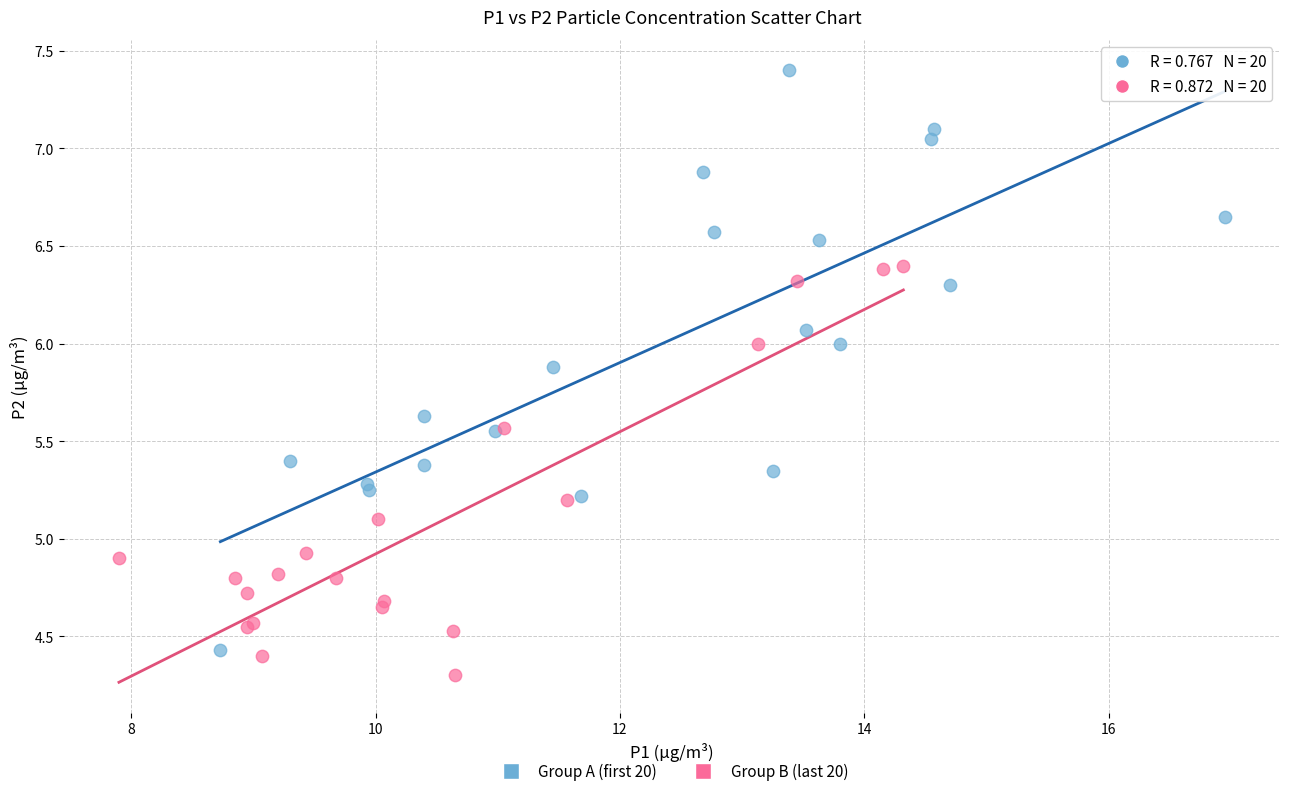

Which series reaches the maximum Y coordinate?

Group A (first 20)